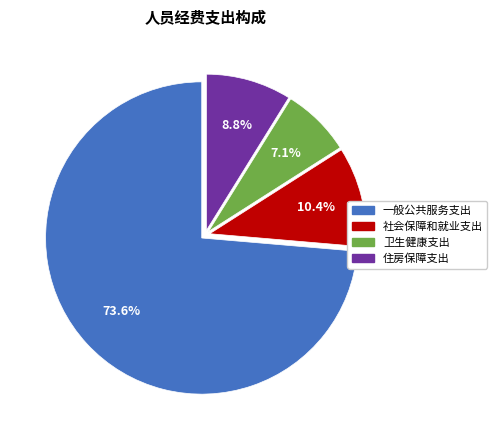

Which has a higher value, 一般公共服务支出 or 住房保障支出?

一般公共服务支出